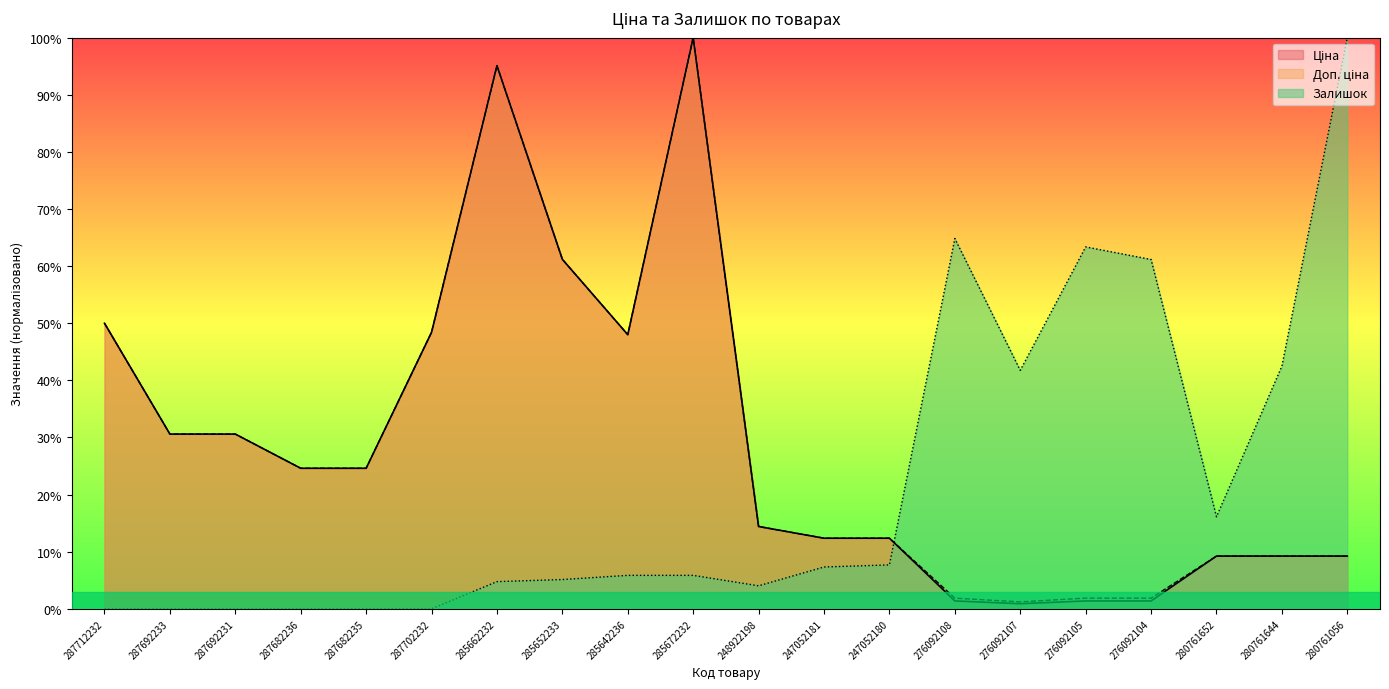

At which label does Залишок reach its peak?

280761056